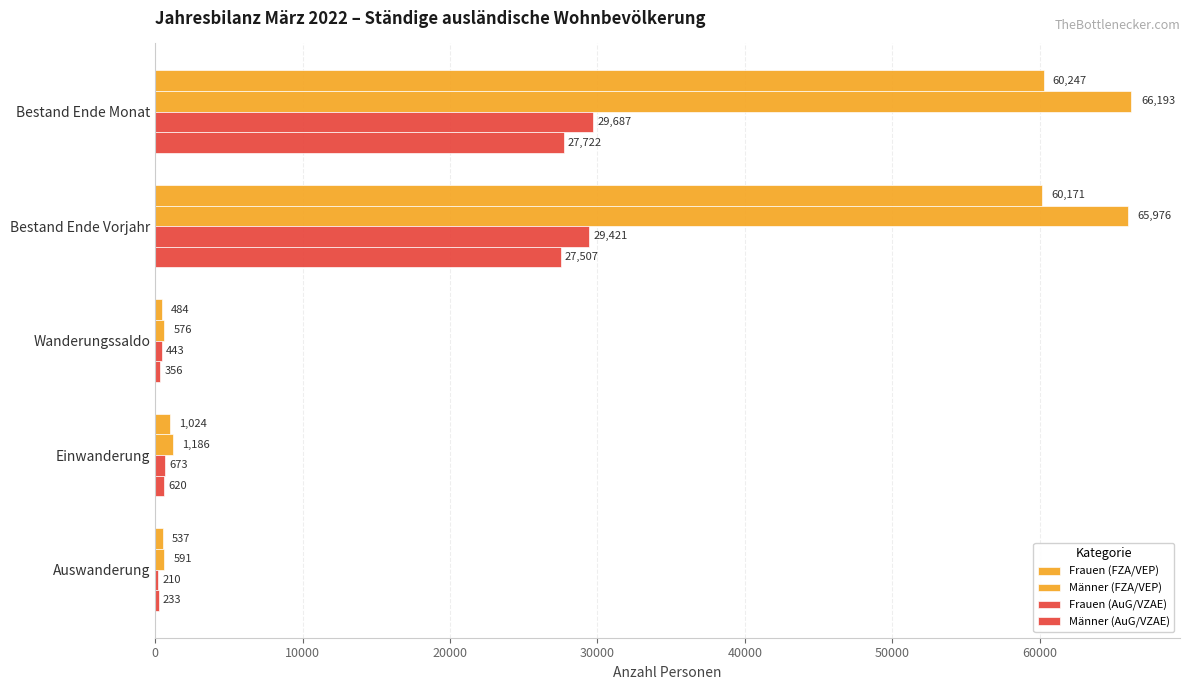

Which series has the largest total across all categories?

Männer (FZA/VEP)